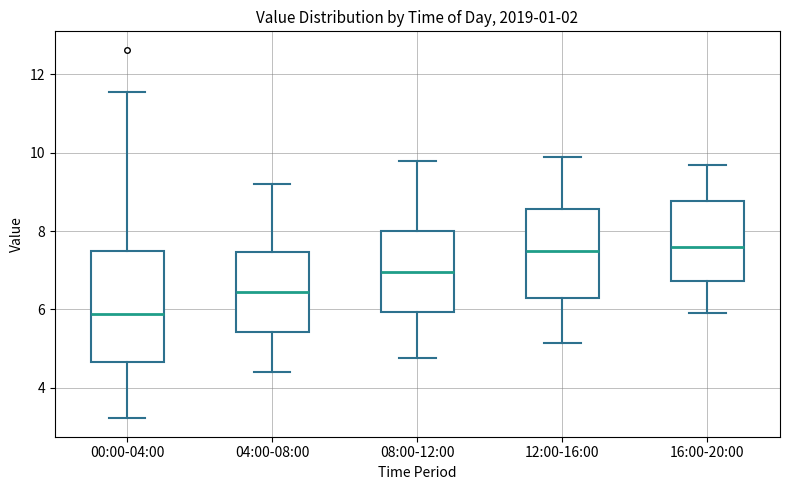

Which box has the lowest median line?

00:00-04:00